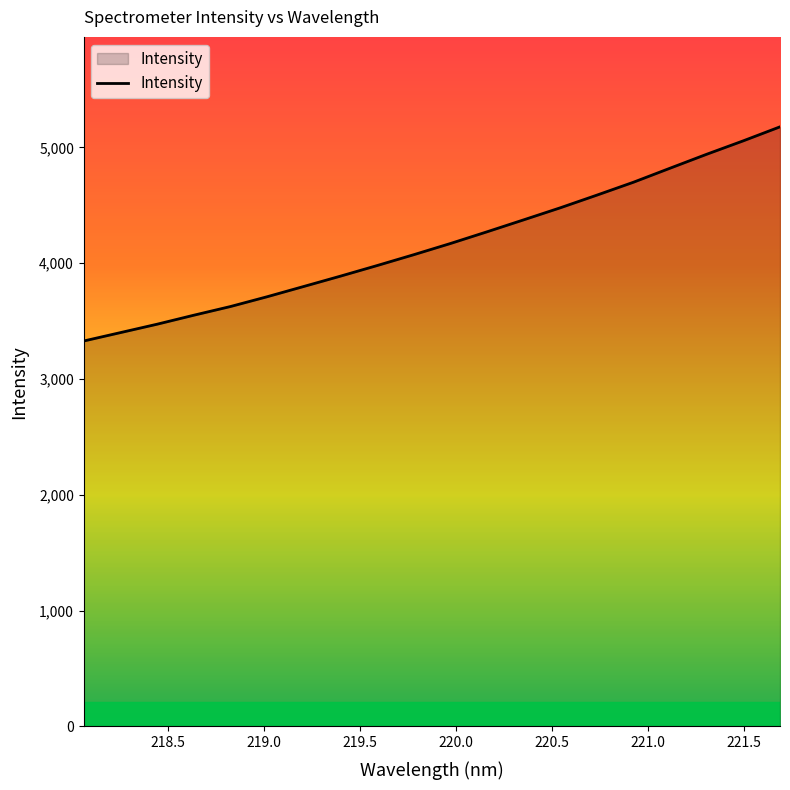

What is the smallest value displayed?

3328.1